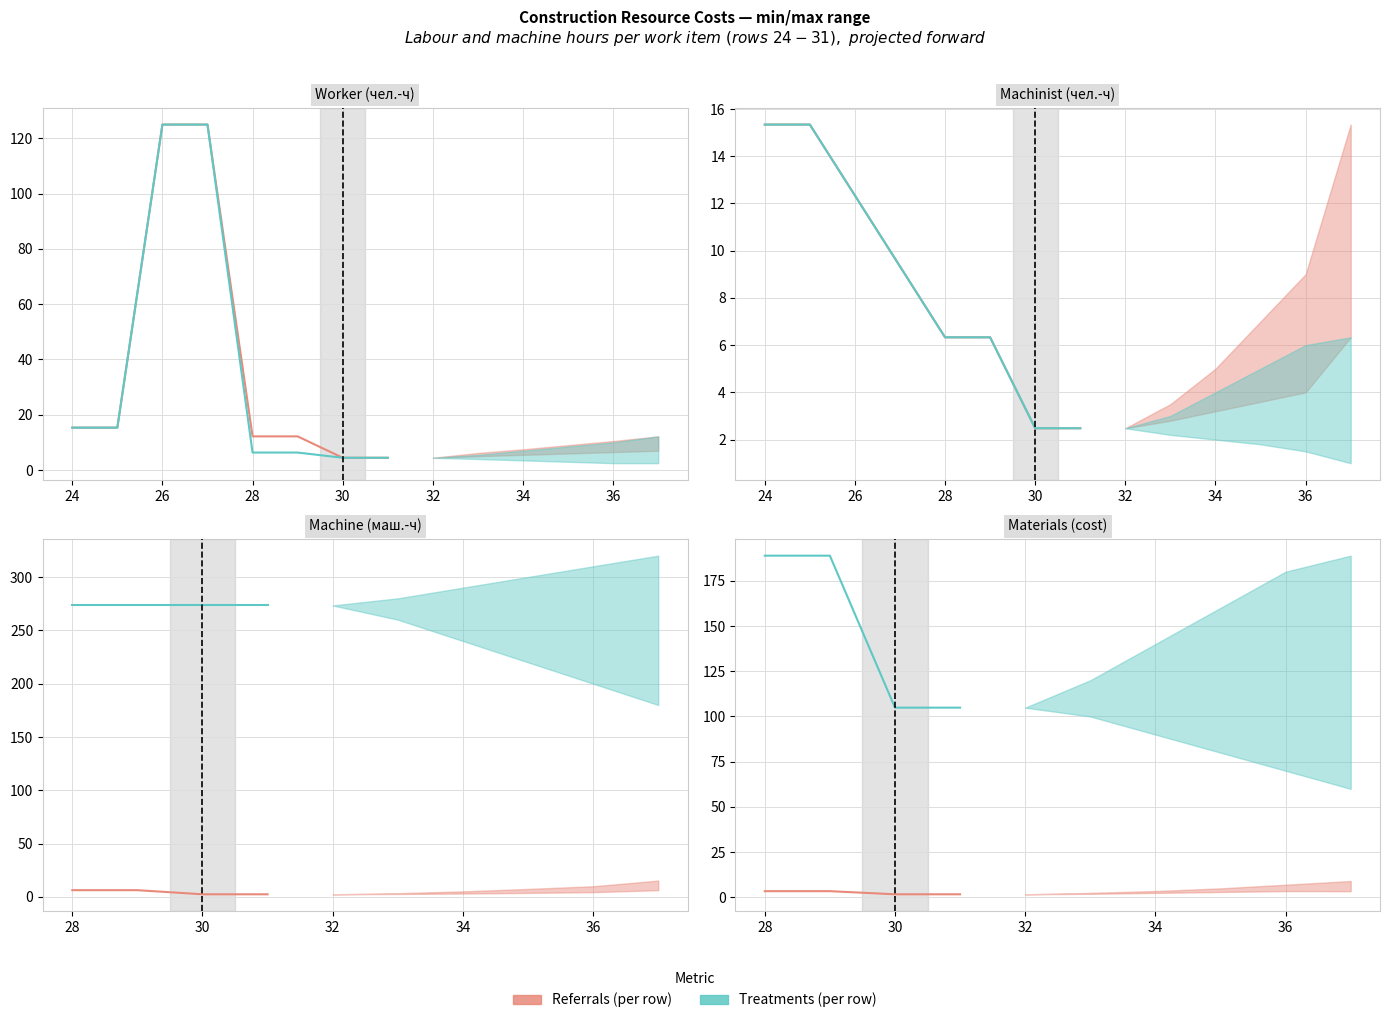

True or false: Treatments (per row) and Referrals (per row) cross at least once.

False